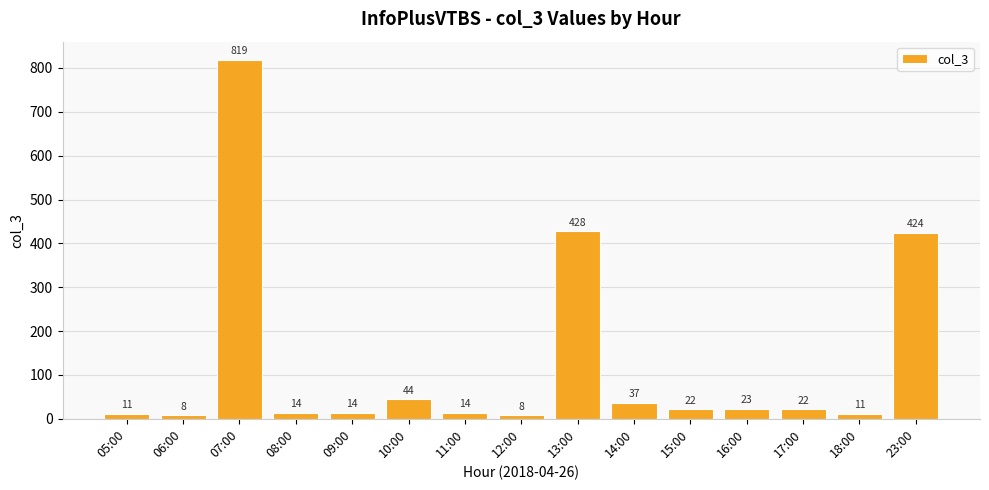

What is the change in value from 07:00 to 18:00?

-808